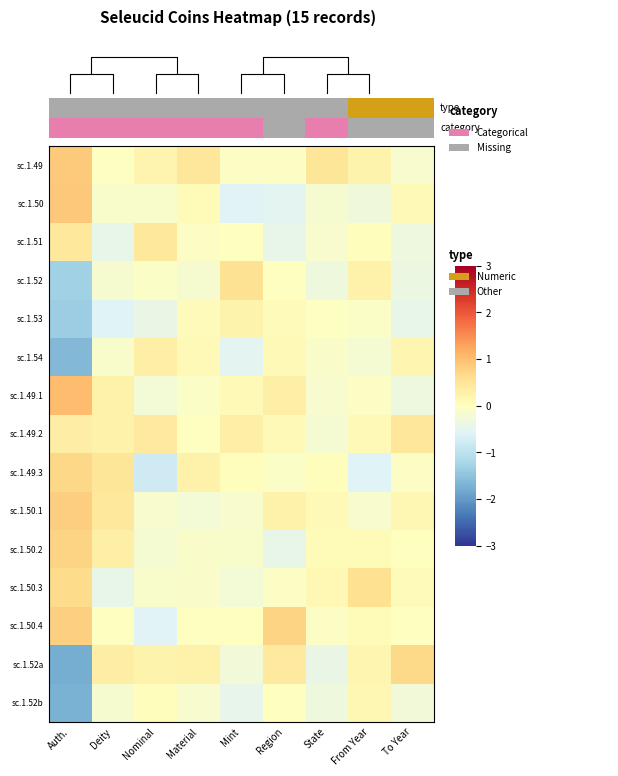

Reading right to left, list all the values displayed in this chart.

sc.1.49: To Year=-0.1	From Year=0.2	State=0.5	Region=-0.1	Mint=-0.1	Material=0.5	Nominal=0.2	Deity=-0.0	Auth.=0.9
sc.1.50: To Year=0.1	From Year=-0.3	State=-0.2	Region=-0.5	Mint=-0.6	Material=0.1	Nominal=-0.1	Deity=-0.1	Auth.=0.9
sc.1.51: To Year=-0.3	From Year=0.0	State=-0.2	Region=-0.4	Mint=0.0	Material=-0.1	Nominal=0.4	Deity=-0.4	Auth.=0.4
sc.1.52: To Year=-0.4	From Year=0.2	State=-0.3	Region=-0.0	Mint=0.6	Material=-0.2	Nominal=-0.1	Deity=-0.2	Auth.=-1.3
sc.1.53: To Year=-0.4	From Year=-0.1	State=-0.0	Region=0.1	Mint=0.2	Material=0.1	Nominal=-0.4	Deity=-0.6	Auth.=-1.4
sc.1.54: To Year=0.2	From Year=-0.2	State=-0.1	Region=0.1	Mint=-0.5	Material=0.1	Nominal=0.3	Deity=-0.1	Auth.=-1.6
sc.1.49.1: To Year=-0.3	From Year=-0.1	State=-0.1	Region=0.3	Mint=0.1	Material=-0.1	Nominal=-0.3	Deity=0.3	Auth.=1.0
sc.1.49.2: To Year=0.5	From Year=0.1	State=-0.2	Region=0.1	Mint=0.3	Material=-0.0	Nominal=0.4	Deity=0.2	Auth.=0.3
sc.1.49.3: To Year=-0.1	From Year=-0.6	State=0.0	Region=-0.1	Mint=0.0	Material=0.2	Nominal=-0.8	Deity=0.5	Auth.=0.7
sc.1.50.1: To Year=0.2	From Year=-0.2	State=0.1	Region=0.3	Mint=-0.2	Material=-0.2	Nominal=-0.2	Deity=0.4	Auth.=0.8
sc.1.50.2: To Year=0.0	From Year=0.1	State=0.1	Region=-0.4	Mint=-0.1	Material=-0.1	Nominal=-0.2	Deity=0.3	Auth.=0.7
sc.1.50.3: To Year=0.1	From Year=0.6	State=0.1	Region=-0.0	Mint=-0.2	Material=-0.1	Nominal=-0.1	Deity=-0.4	Auth.=0.6
sc.1.50.4: To Year=-0.0	From Year=0.1	State=-0.1	Region=0.7	Mint=0.0	Material=-0.0	Nominal=-0.6	Deity=-0.0	Auth.=0.8
sc.1.52a: To Year=0.7	From Year=0.2	State=-0.4	Region=0.4	Mint=-0.3	Material=0.2	Nominal=0.2	Deity=0.3	Auth.=-1.8
sc.1.52b: To Year=-0.3	From Year=0.1	State=-0.3	Region=0.0	Mint=-0.5	Material=-0.2	Nominal=0.0	Deity=-0.2	Auth.=-1.7